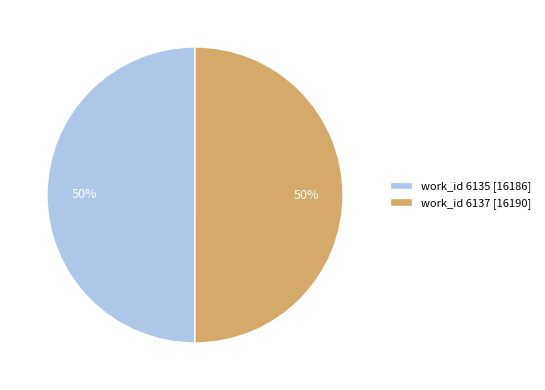

To the nearest percent, what is the combined percentage of work_id 6137 [16190] and work_id 6135 [16186]?

100%